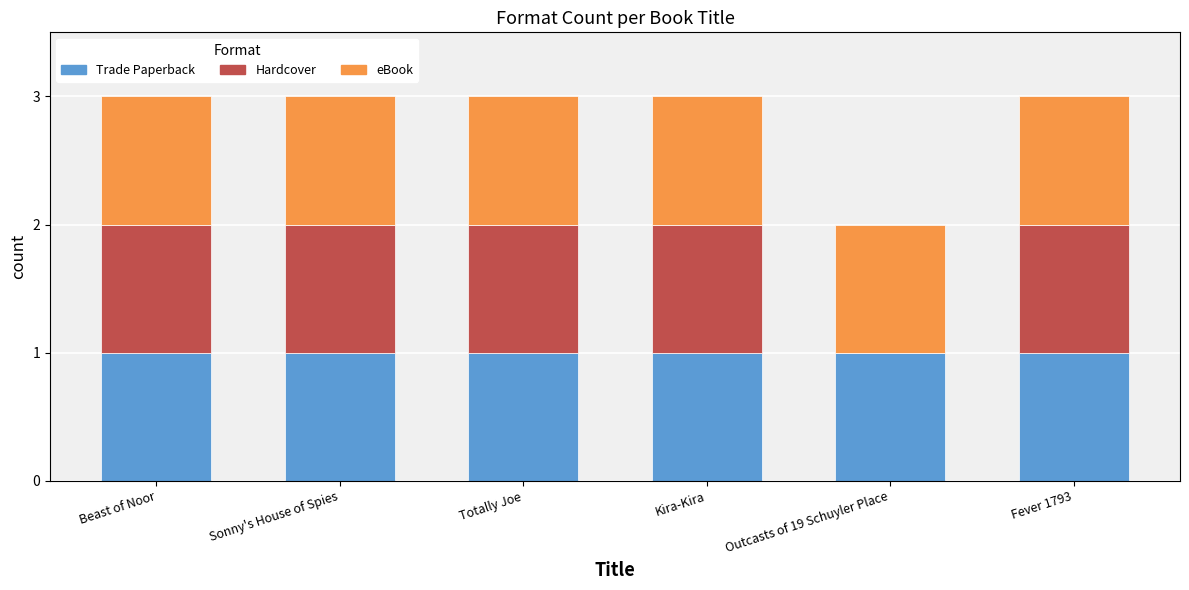

True or false: Trade Paperback has a value of 2 at Outcasts of 19 Schuyler Place.

False